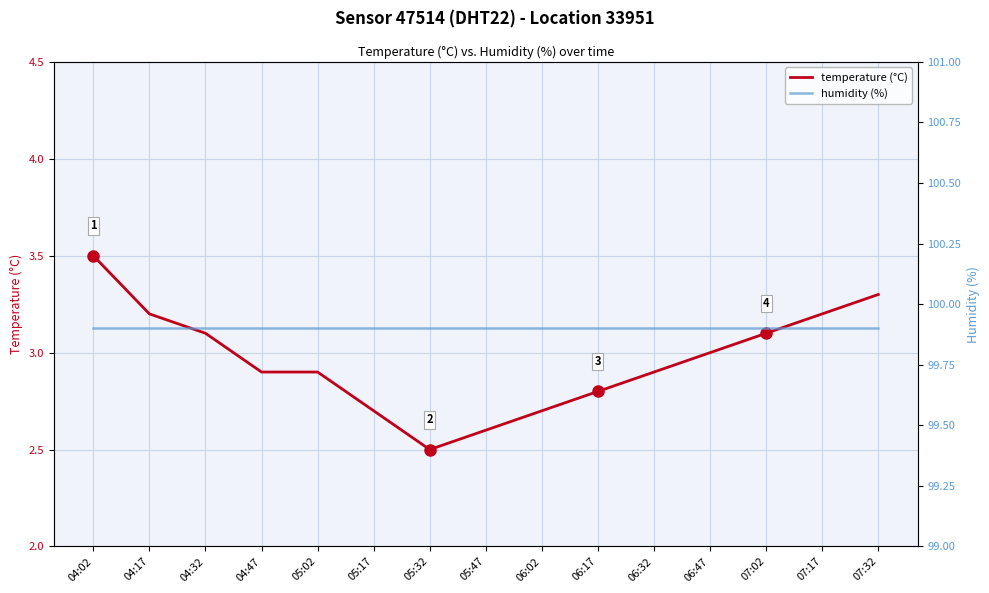

List the series in order of their peak value, lowest first.

temperature, humidity